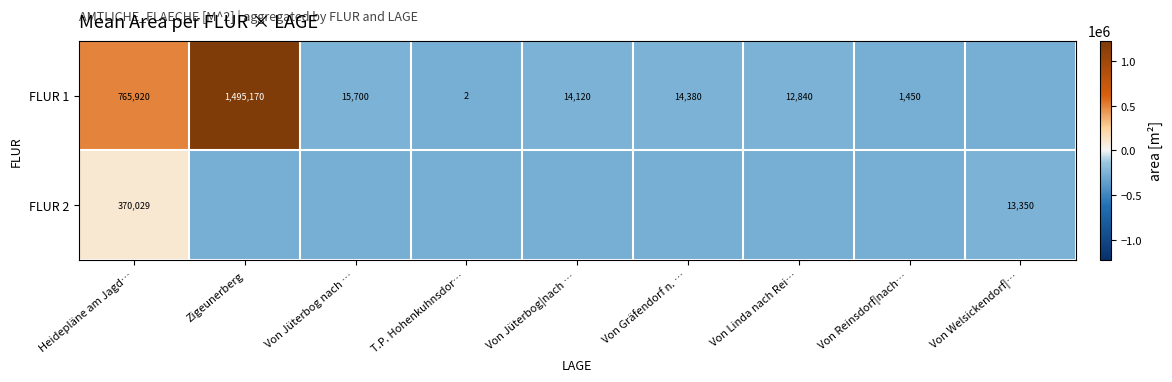

Is the value of FLUR 2 at Heidepläne am Jagd… greater than the value of FLUR 1 at Heidepläne am Jagd…?

No